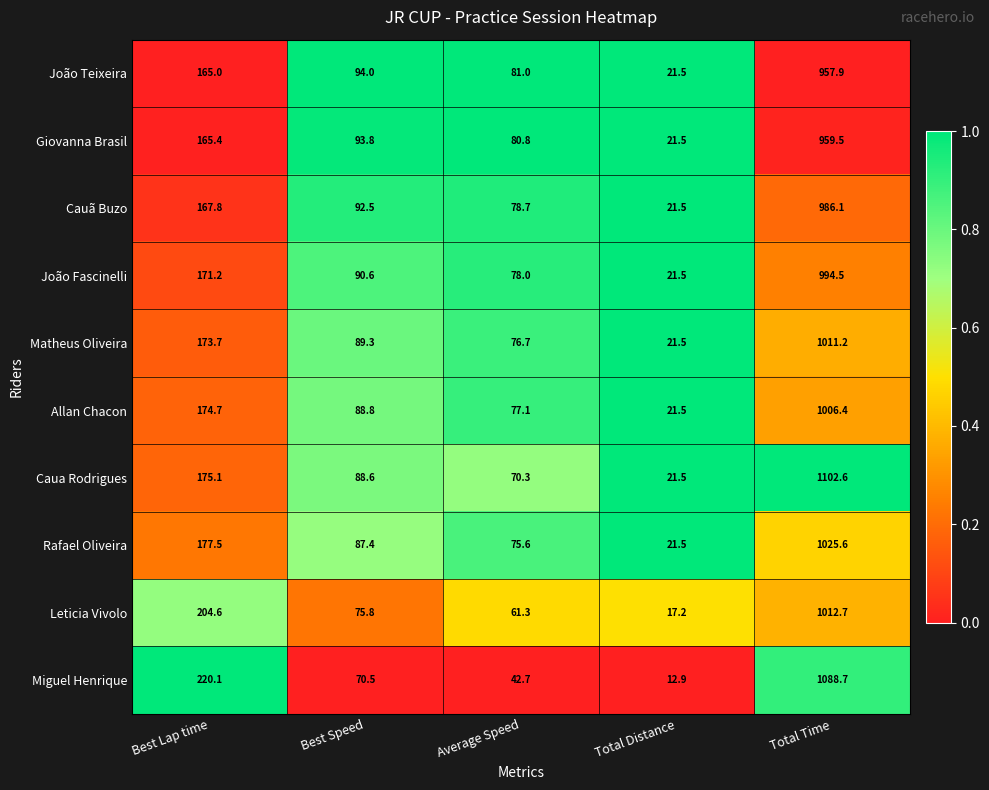

What is the difference between the maximum and minimum values in the Rafael Oliveira series?

1004.1